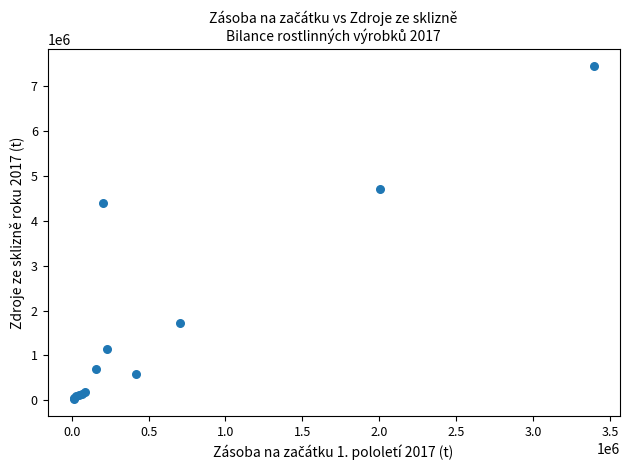

What Y value in the scatter plot is closest to 3738413?

4399521.4